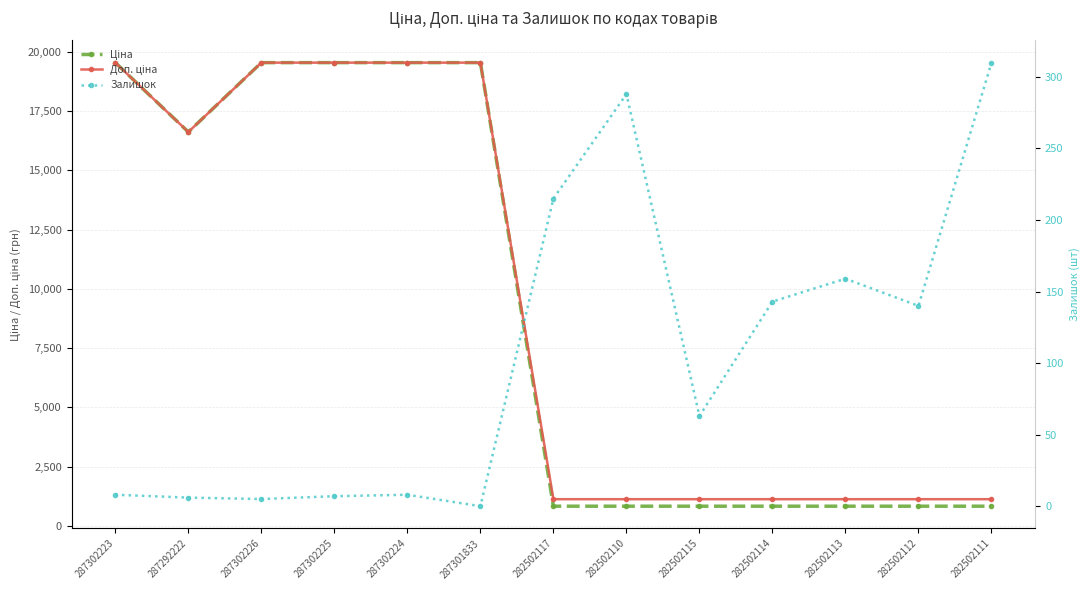

What is the difference between the second highest and minimum values in the Залишок series?

288.0